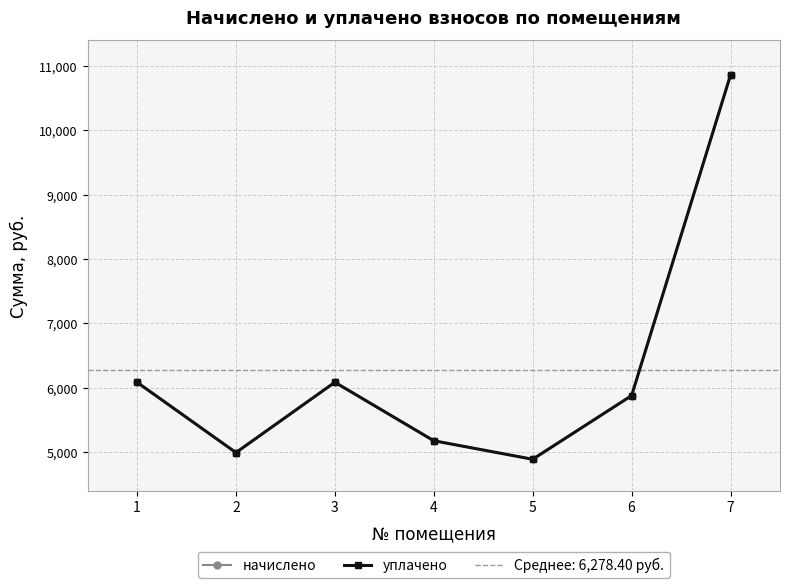

How many data points does each series have?

7